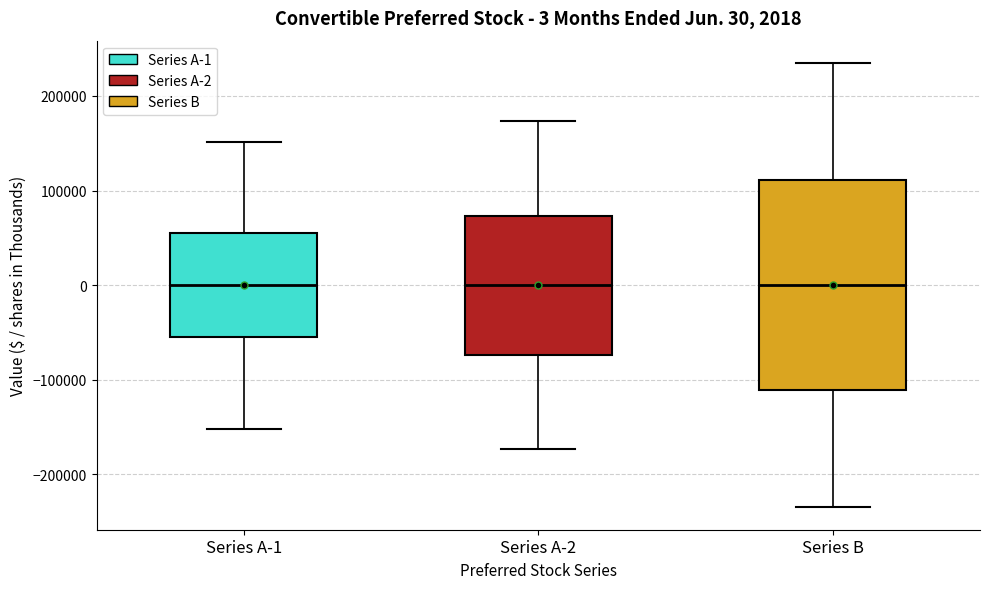

Comparing the boxes themselves (not the whiskers), which one is the tallest?

Series B